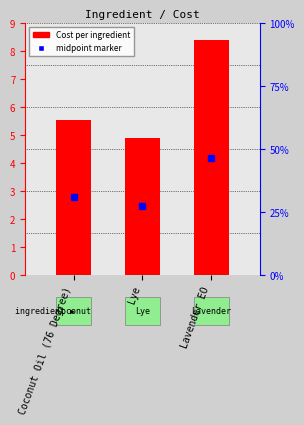

Reading left to right, list all the values displayed in this chart.

Coconut Oil (76 Degree)=5.5	Lye=4.9	Lavender EO=8.4